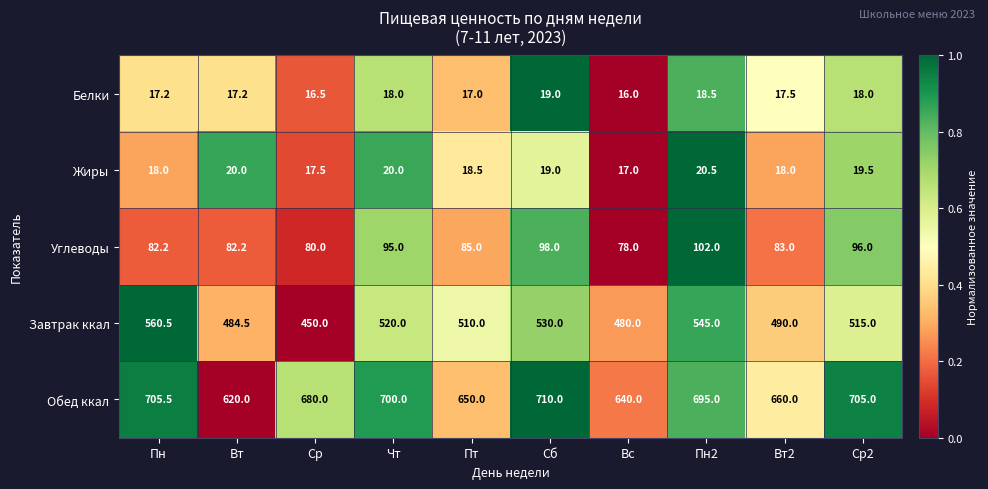

What is the average value of the Завтрак ккал series?

508.5